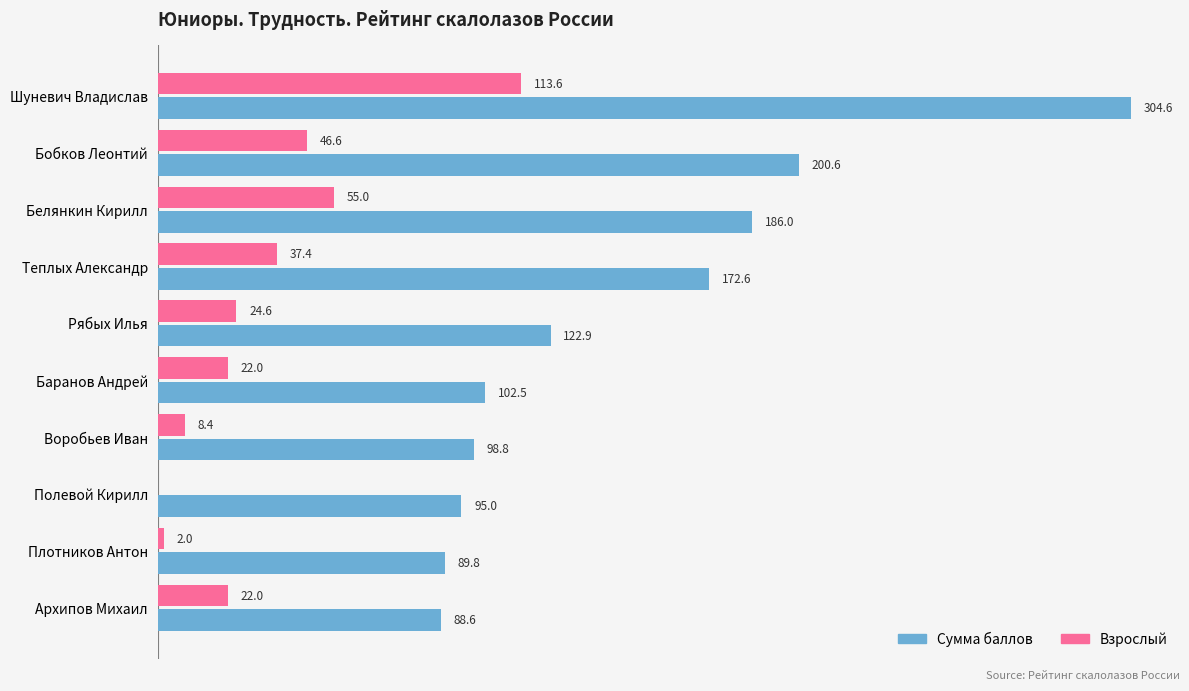

Is the value of Сумма баллов at Баранов Андрей greater than the value of Взрослый at Шуневич Владислав?

No